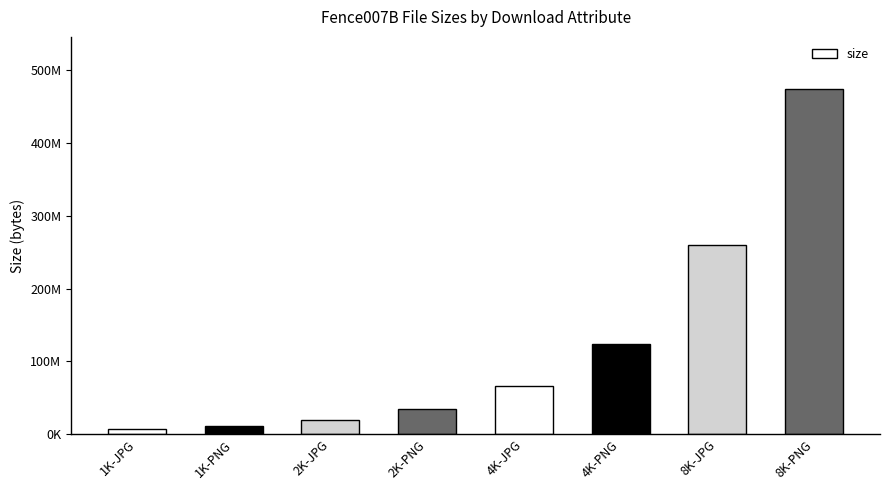

What is the sum of all values?

996235253